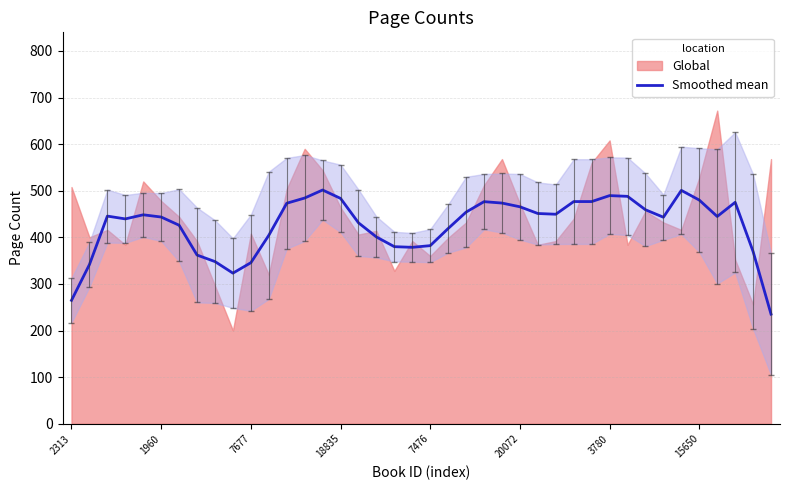

What is the smallest value displayed?

235.2